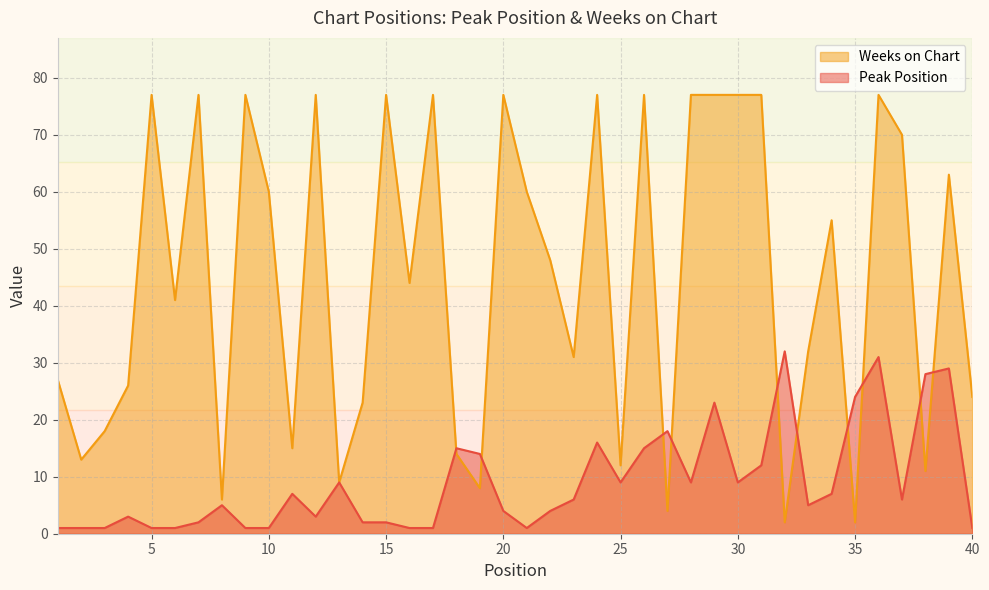

What is the value of the Weeks on Chart point at the 35th from the left?

2